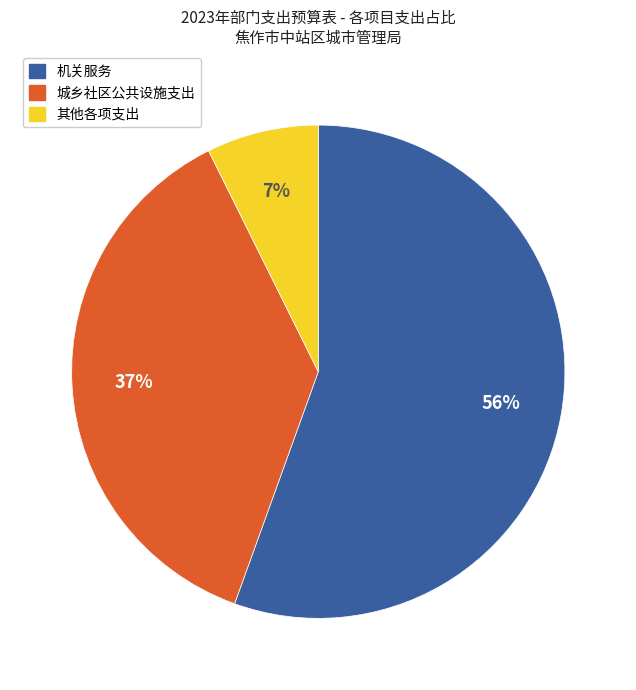

Is there any slice that represents more than half of the pie?

Yes